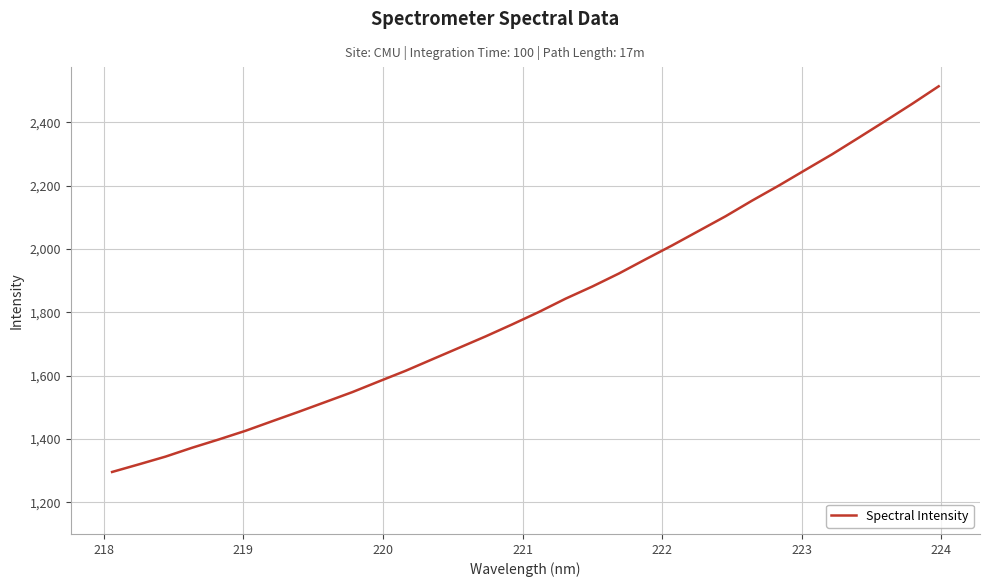

How many categories are shown in the chart?

32